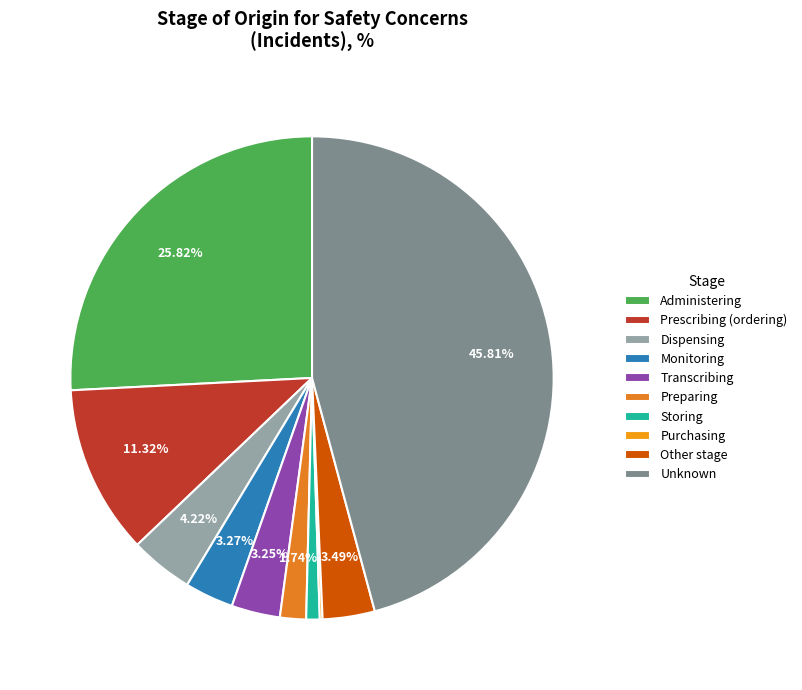

The Administering slice represents 40% of the pie. True or false?

False